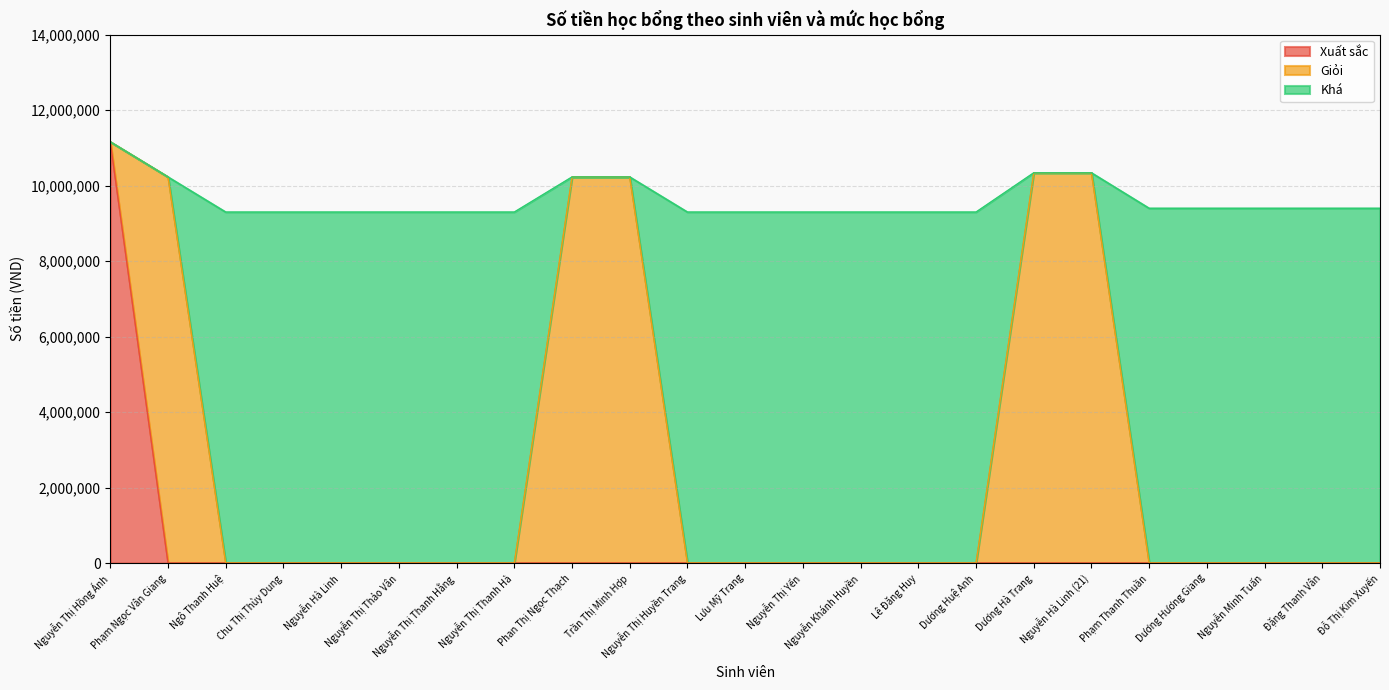

Is it true that Xuất sắc equals 0 at Đỗ Thị Kim Xuyến?

True